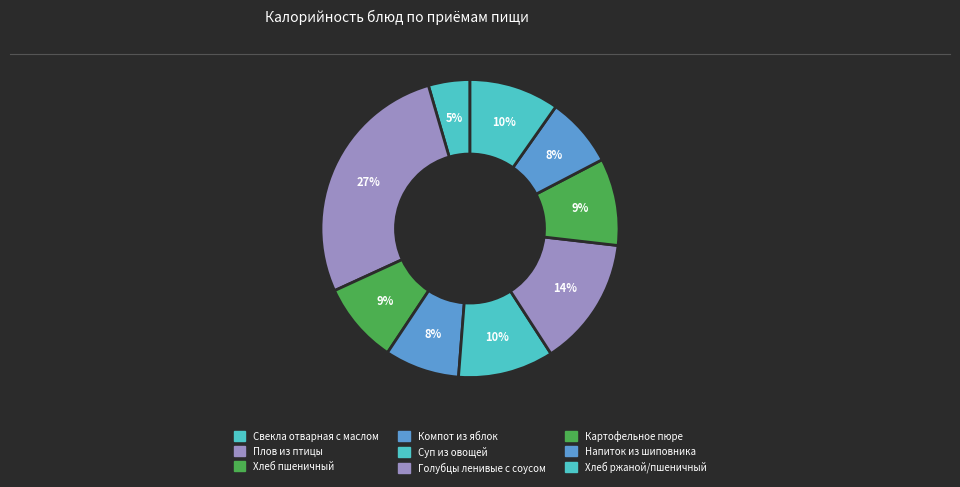

What percentage is NOT represented by Суп из овощей?

89.6%